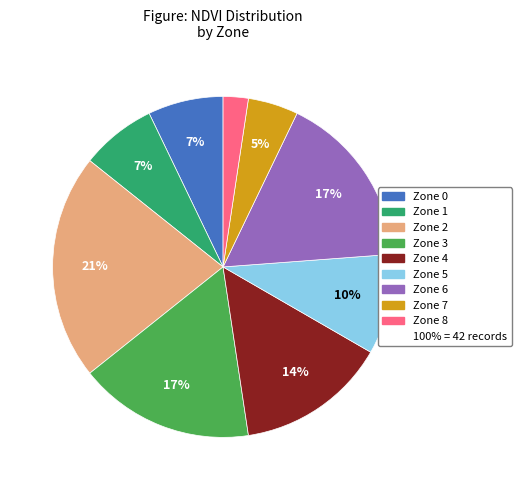

Is there any slice that represents more than half of the pie?

No